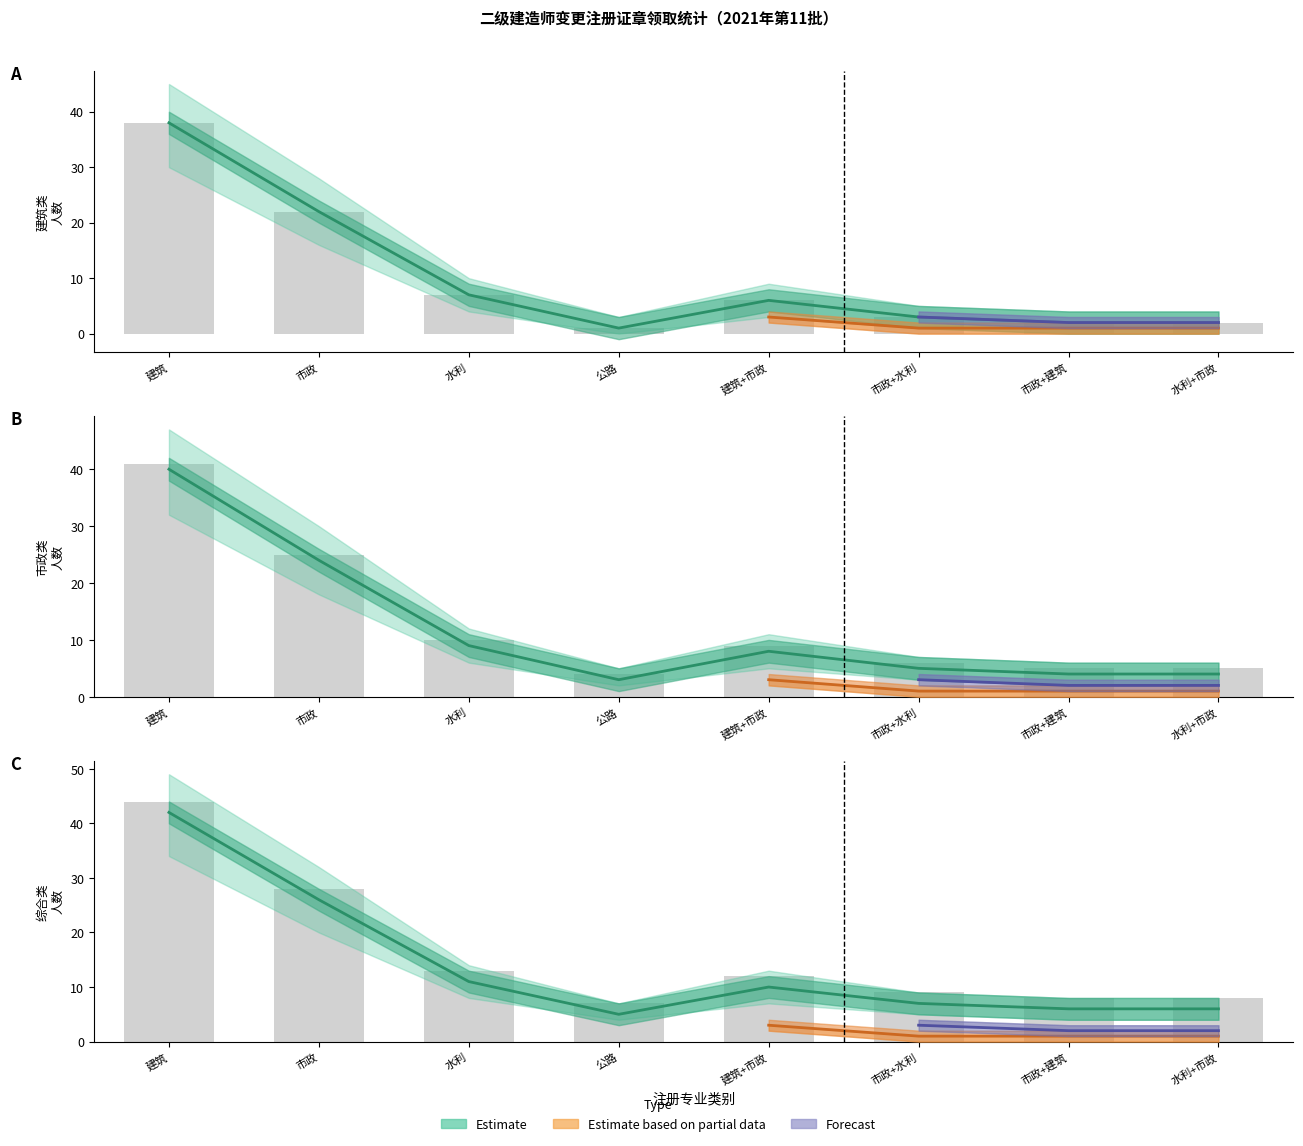

What is the label of the 1st bar from the right?

水利+市政